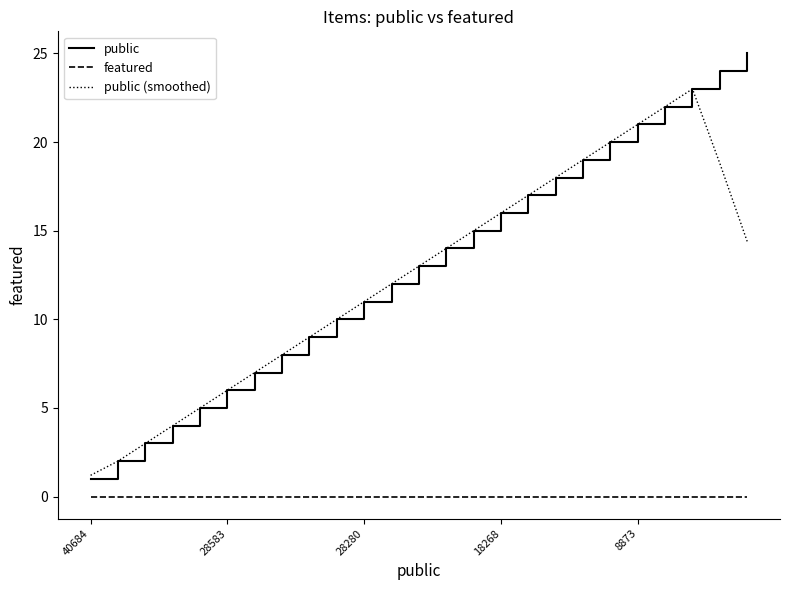

Which series has the largest range (max minus min)?

public